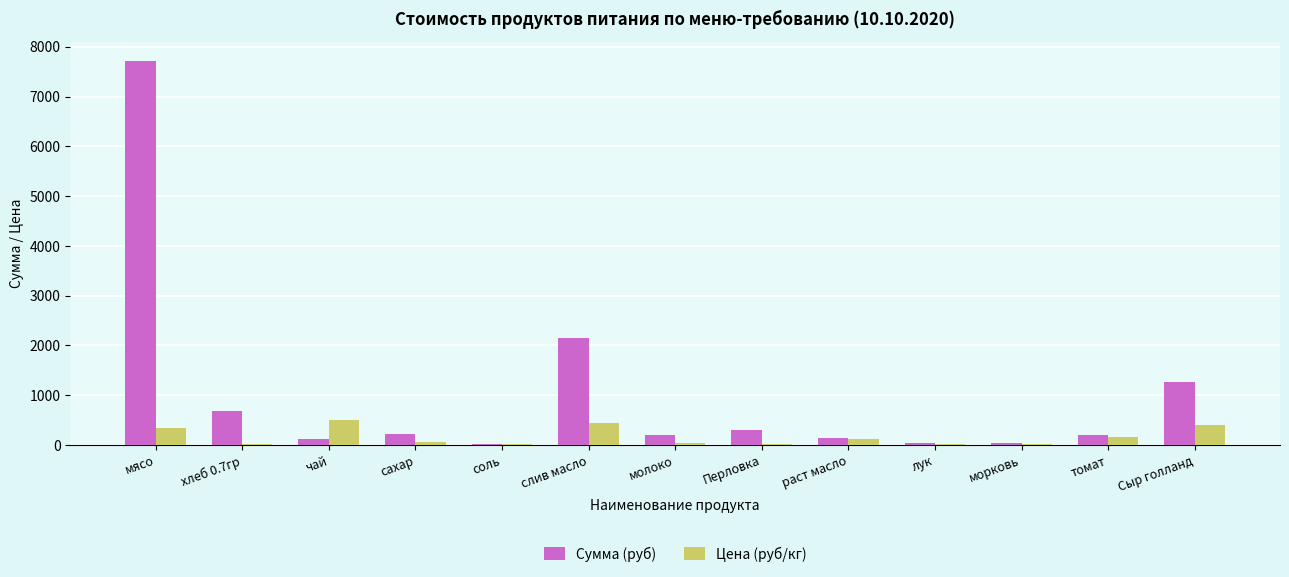

Is it true that Цена (руб/кг) equals 696.4 at слив масло?

False